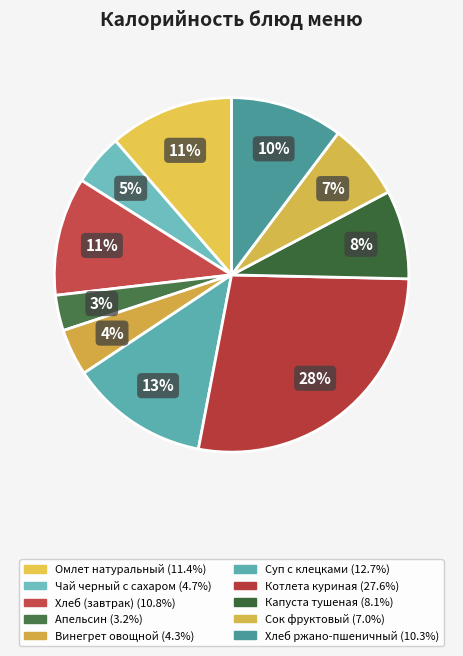

Which has a higher value, Суп с клецками or Чай черный с сахаром?

Суп с клецками